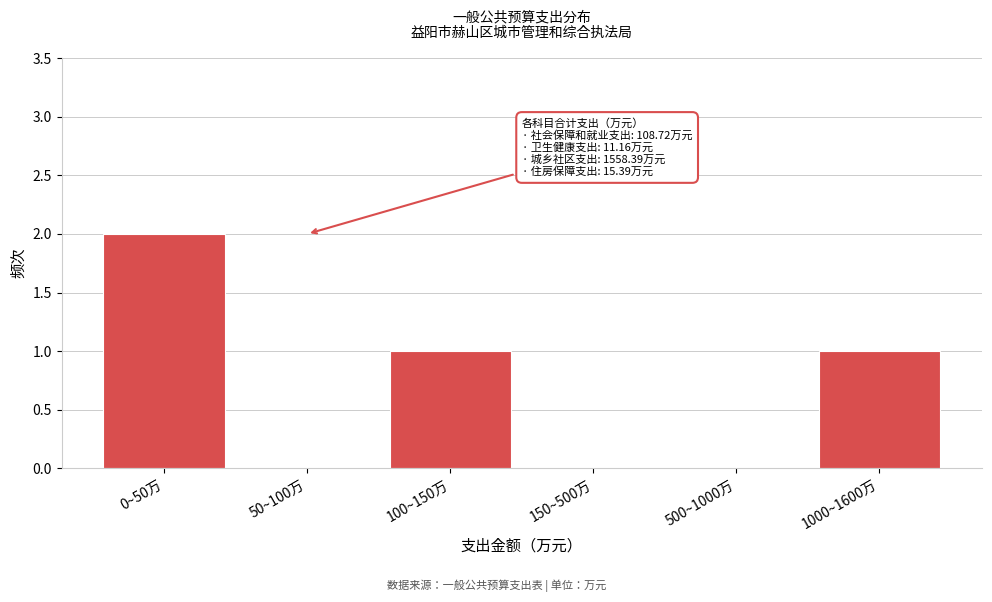

Reading left to right, list all the values displayed in this chart.

0~50万=2	50~100万=0	100~150万=1	150~500万=0	500~1000万=0	1000~1600万=1